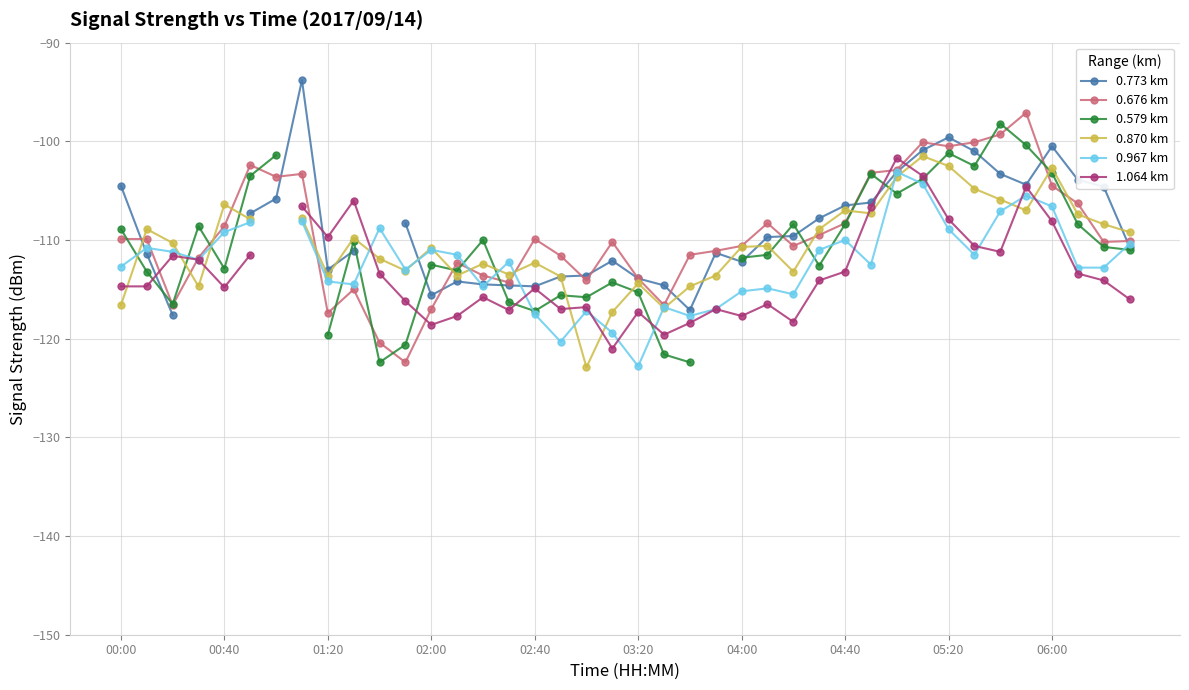

What is the lowest value of the 0.676 km series?

-122.4